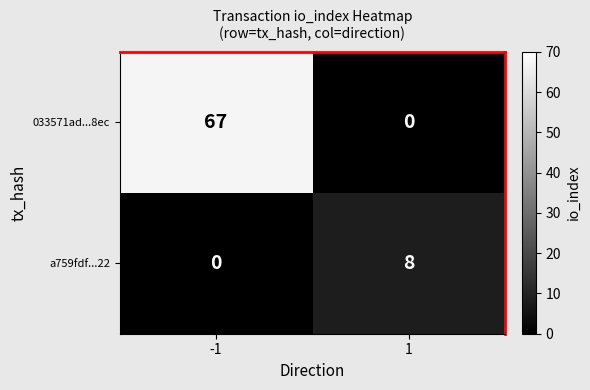

Reading right to left, list all the values displayed in this chart.

033571ad...8ec: 0	67
a759fdf...22: 8	0